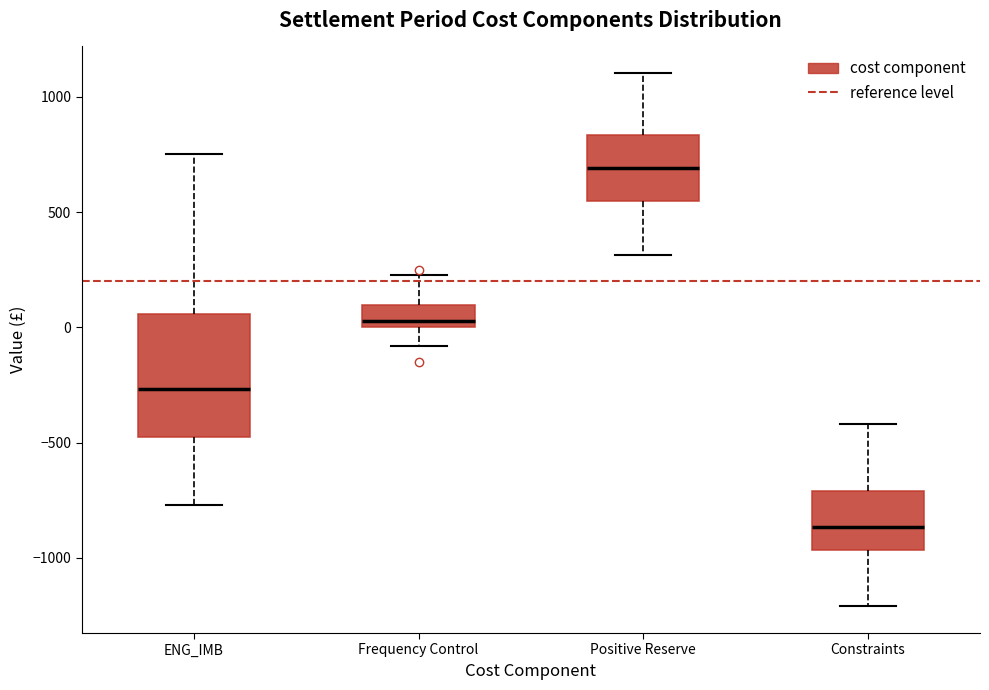

Reading left to right, read every box against the y-axis: the position of its median line, the range the box covers, and the ends of its whiskers. The values are not printed on the chart, so give them approximately, as read against the axis.

ENG_IMB: median -250, box -450 to 50, whiskers -750 to 750
Frequency Control: median 50, box 0 to 100, whiskers -100 to 250
Positive Reserve: median 700, box 550 to 850, whiskers 300 to 1100
Constraints: median -850, box -950 to -700, whiskers -1200 to -400